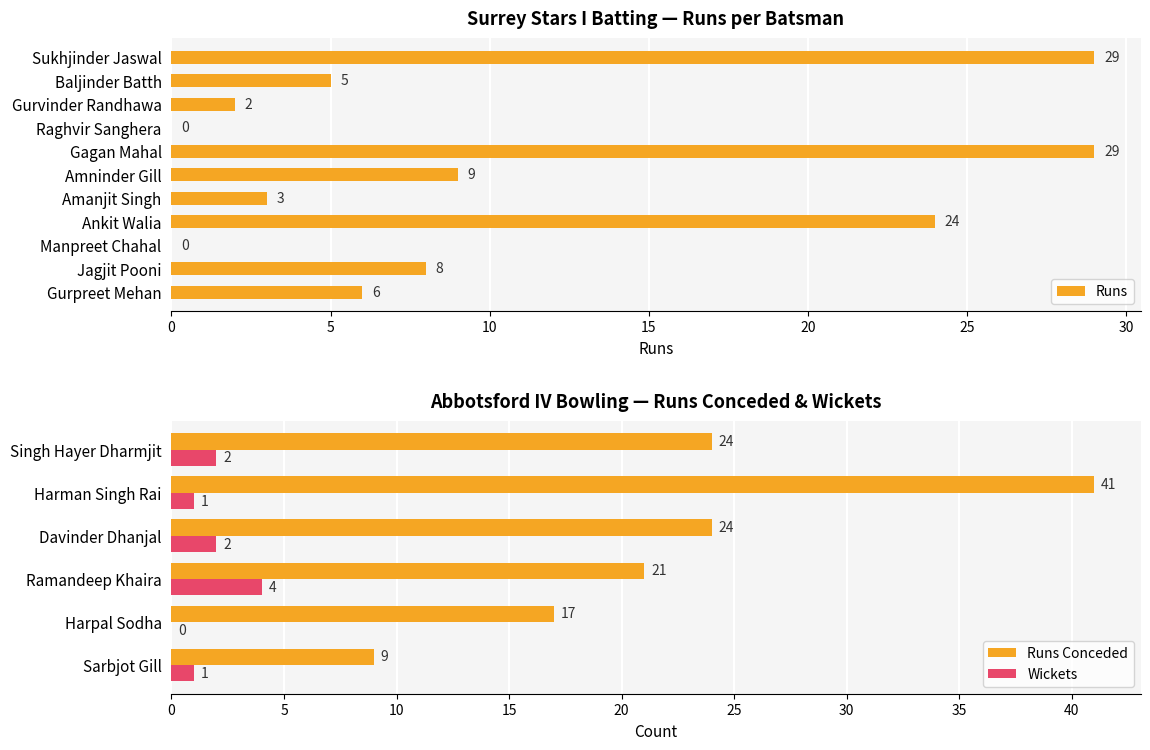

The Runs series shows 43 at Sukhjinder Jaswal. True or false?

False